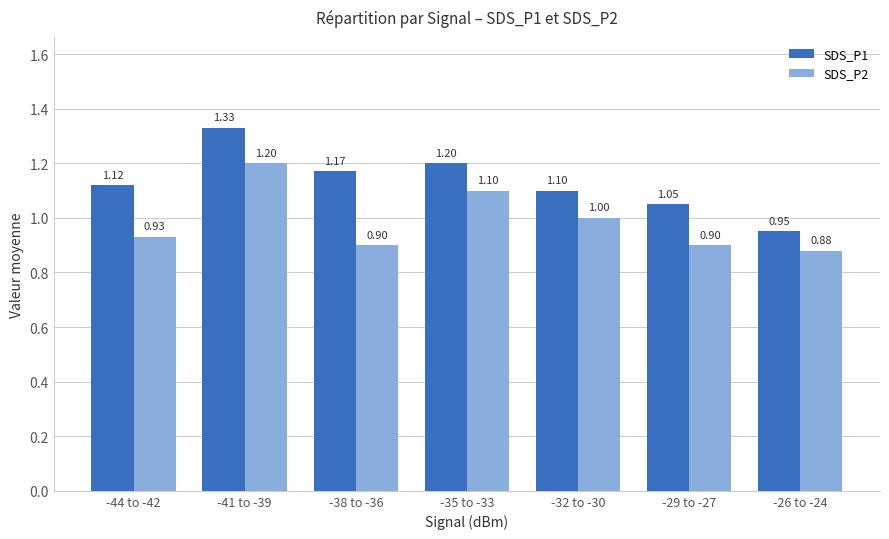

Between -41 to -39 and -35 to -33, which series saw the biggest shift?

SDS_P1